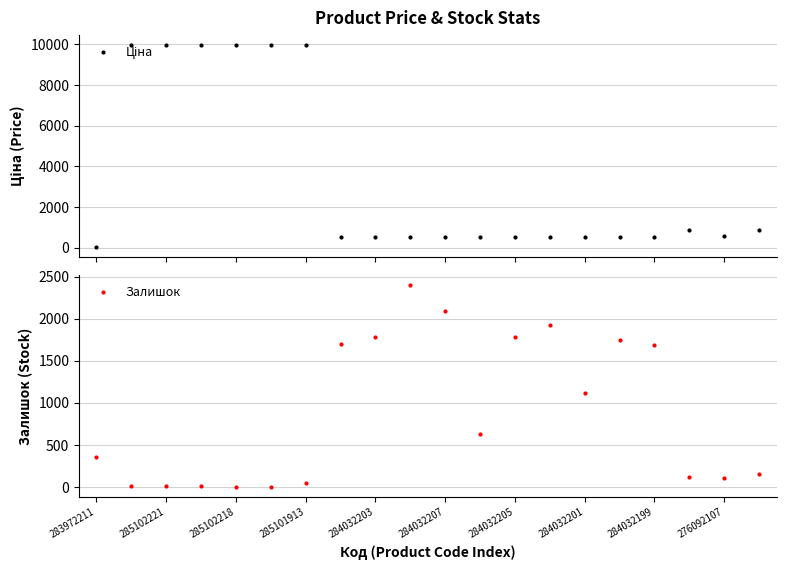

Where is Залишок nearest to the value 1201?

284032201